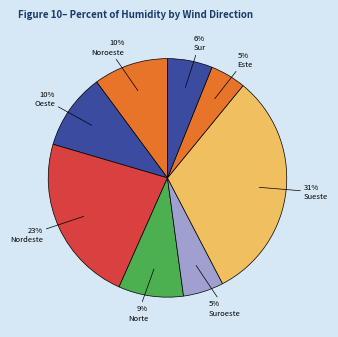

How many slices are in this pie chart?

8